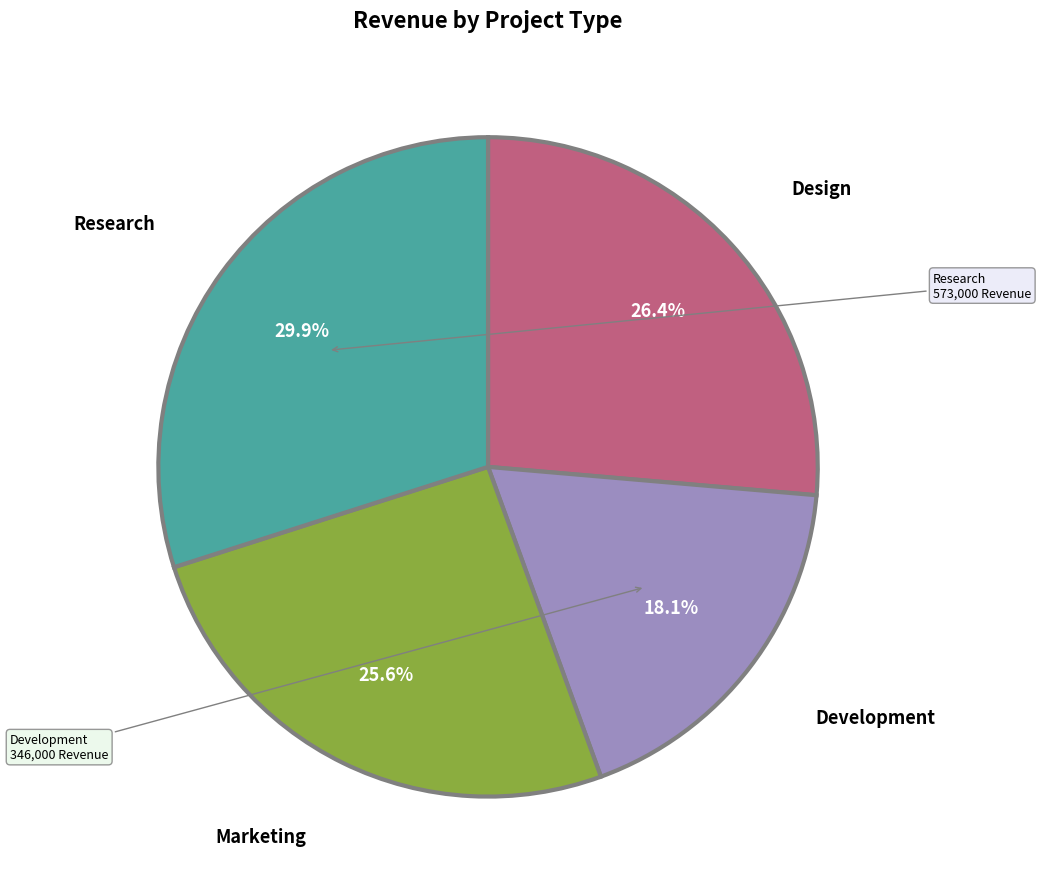

Does any single category account for the majority?

No